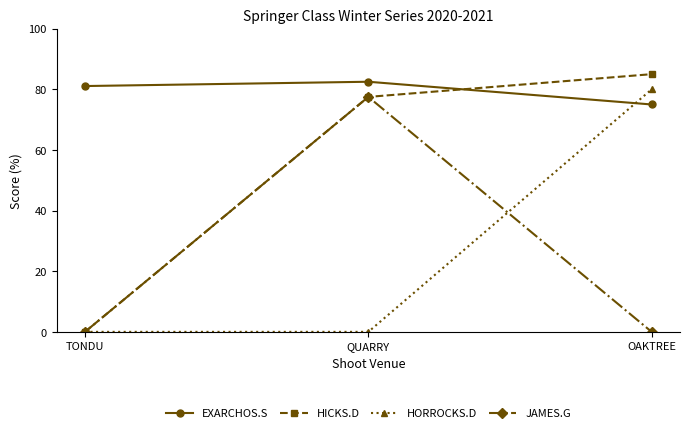

What position from the left is TONDU?

1